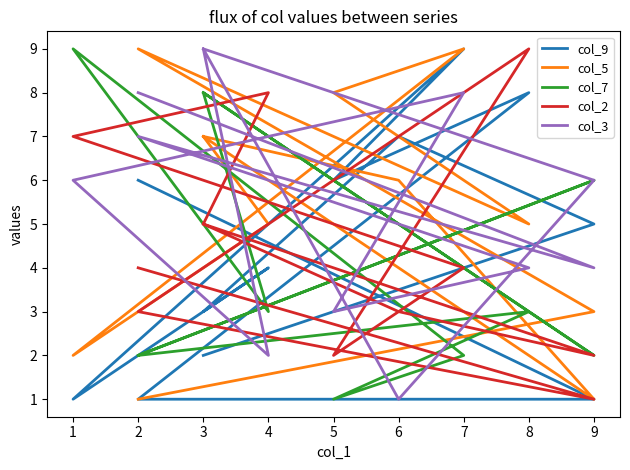

What is the average value of the col_5 series?

5